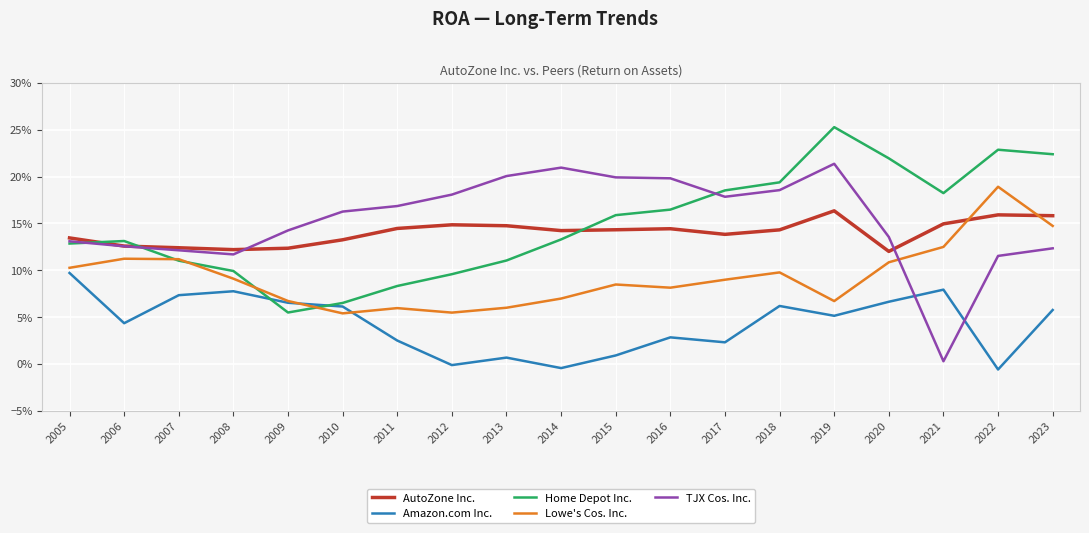

True or false: TJX Cos. Inc. has more than 1 points higher than both neighbors.

True